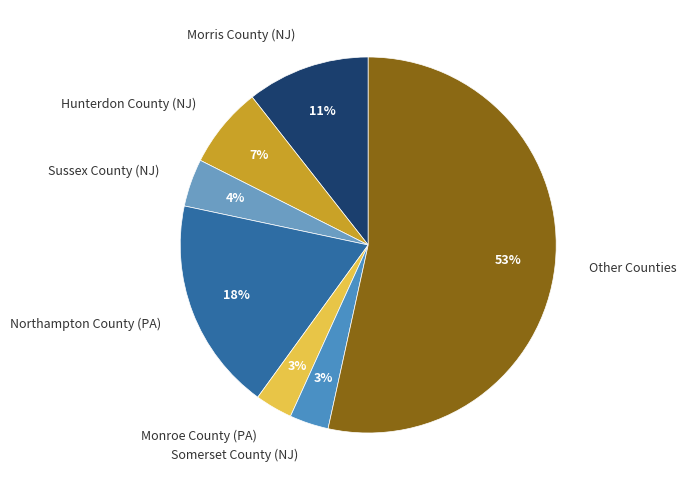

To the nearest percent, what is the average slice percentage?

14%